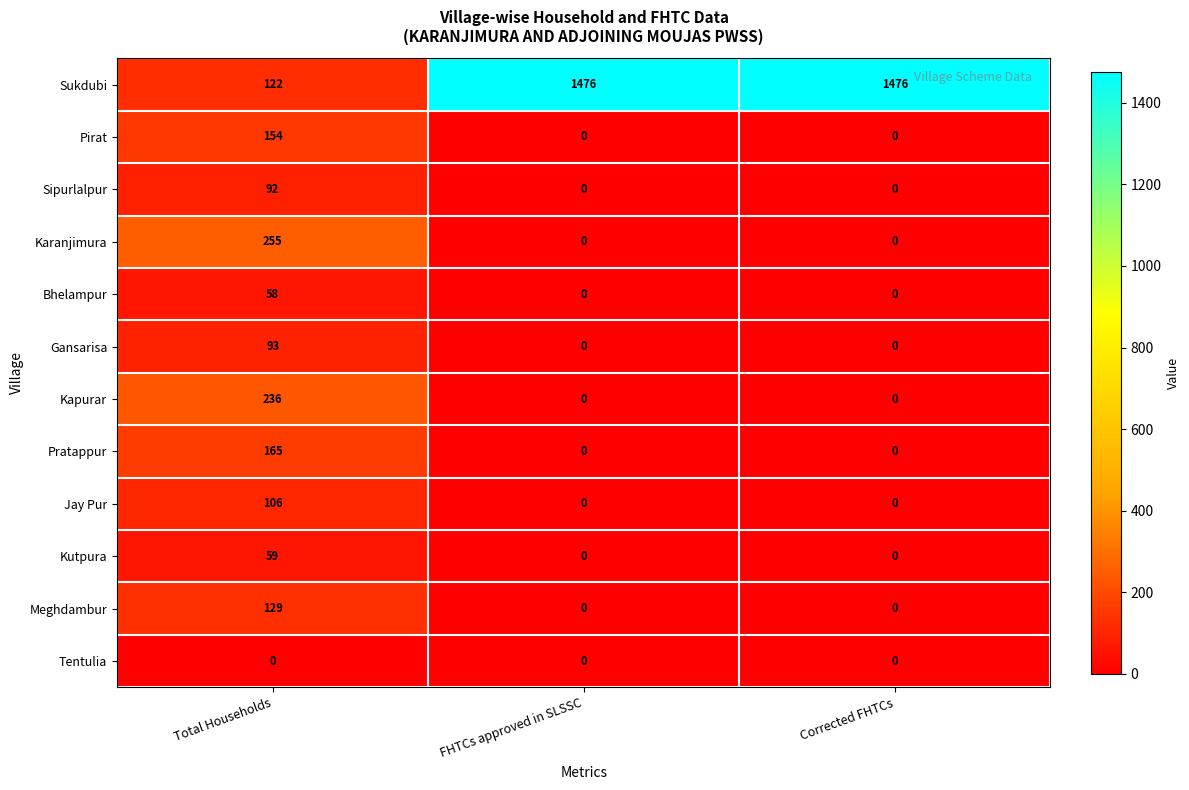

The Pratappur series shows 0 at Corrected FHTCs. True or false?

True